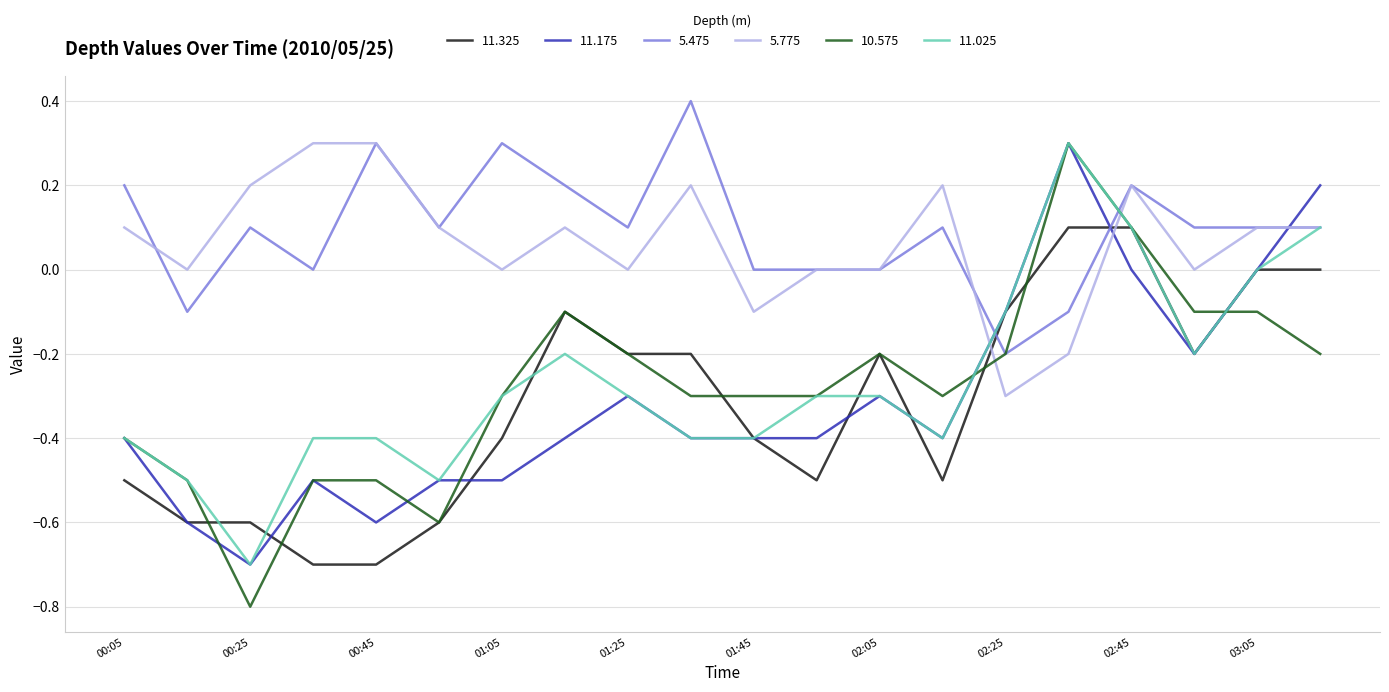

What is the average value of the 11.325 series?

-0.3